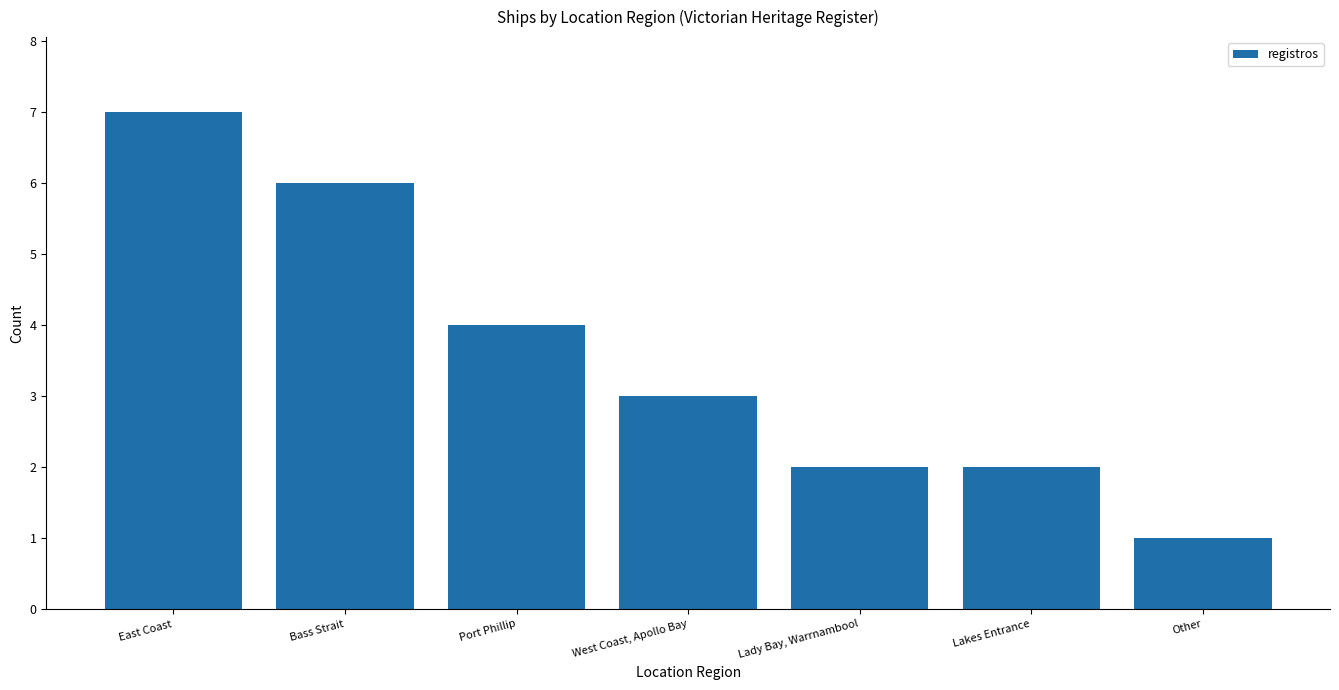

How many bars are there in total?

7